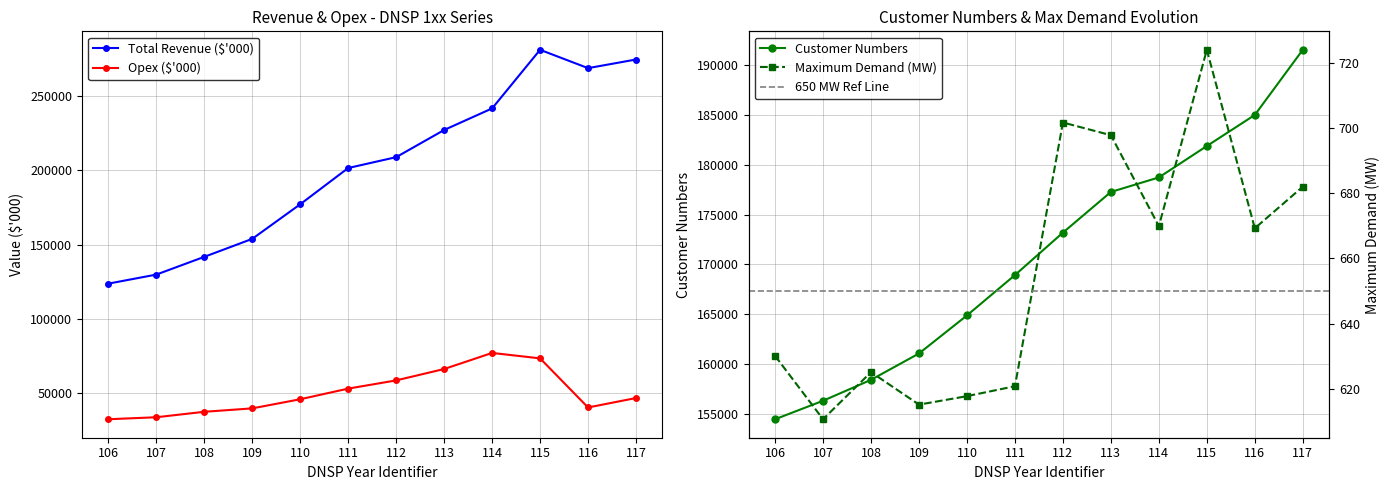

The Total Revenue series shows 314632.8 at 113. True or false?

False